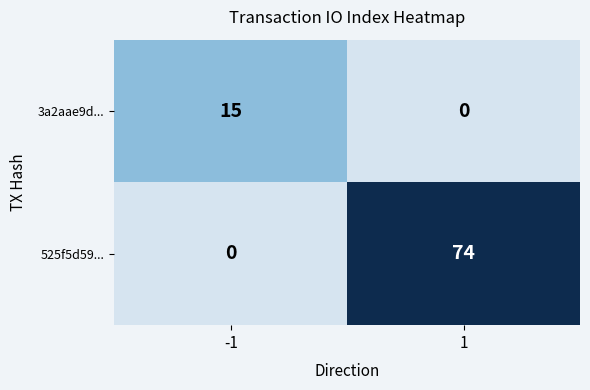

What is the greatest value displayed?

74